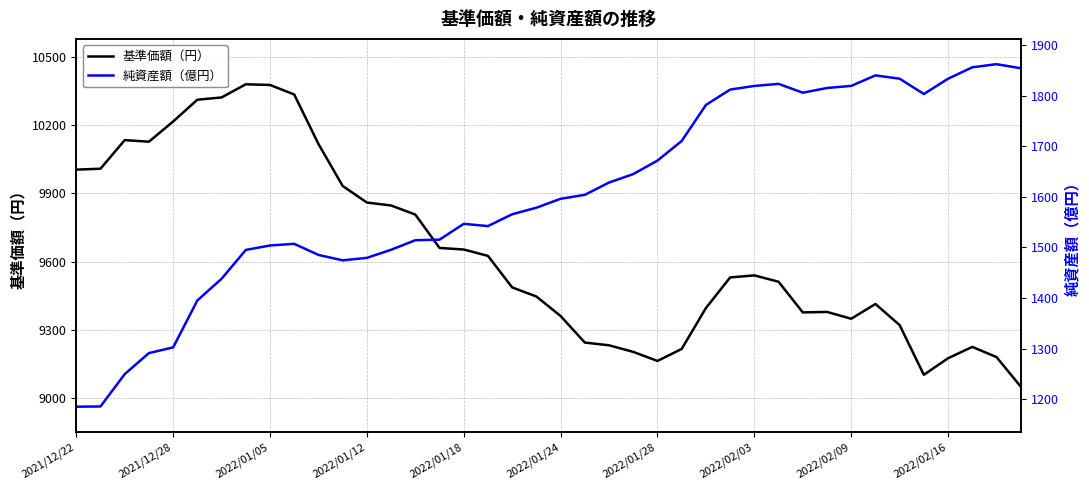

What is the minimum value for 基準価額（円）?

9049